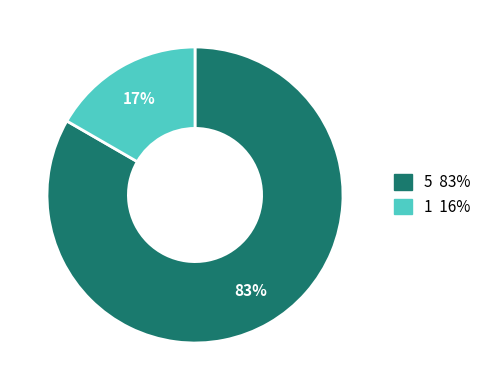

Which slice is the largest?

5